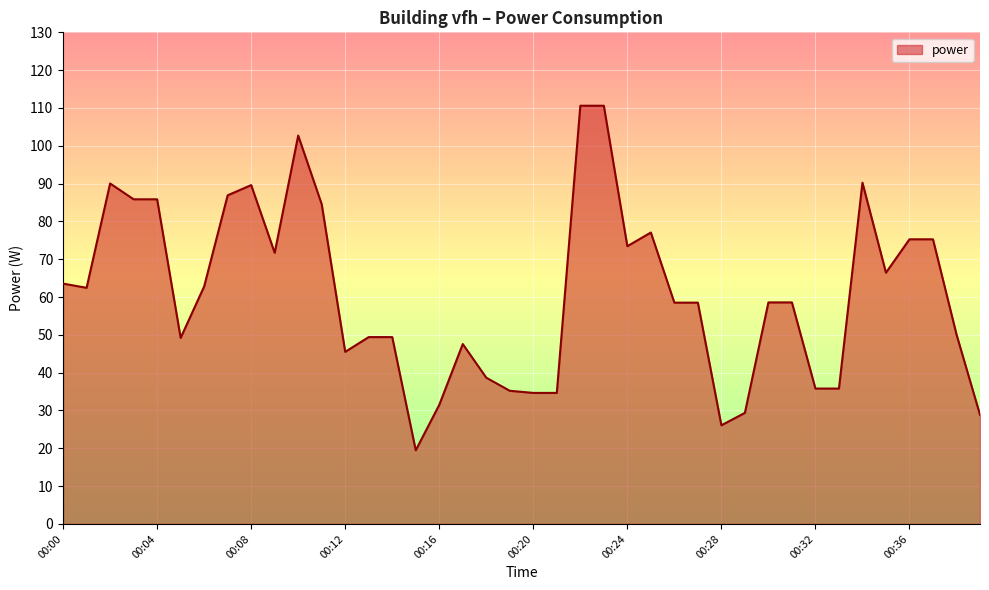

What is the smallest value displayed?

19.5